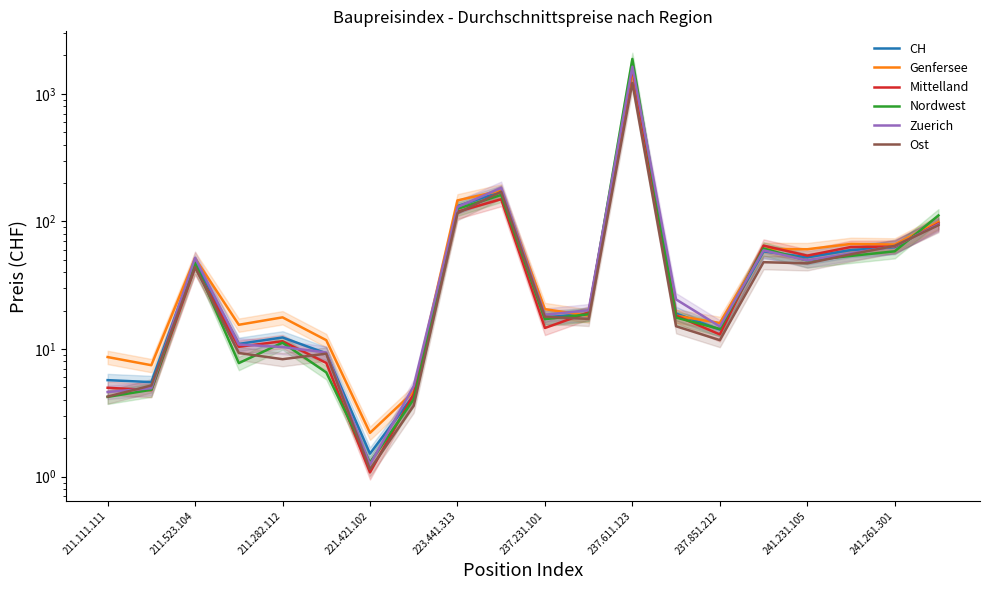

Which series has the largest total across all categories?

Nordwest